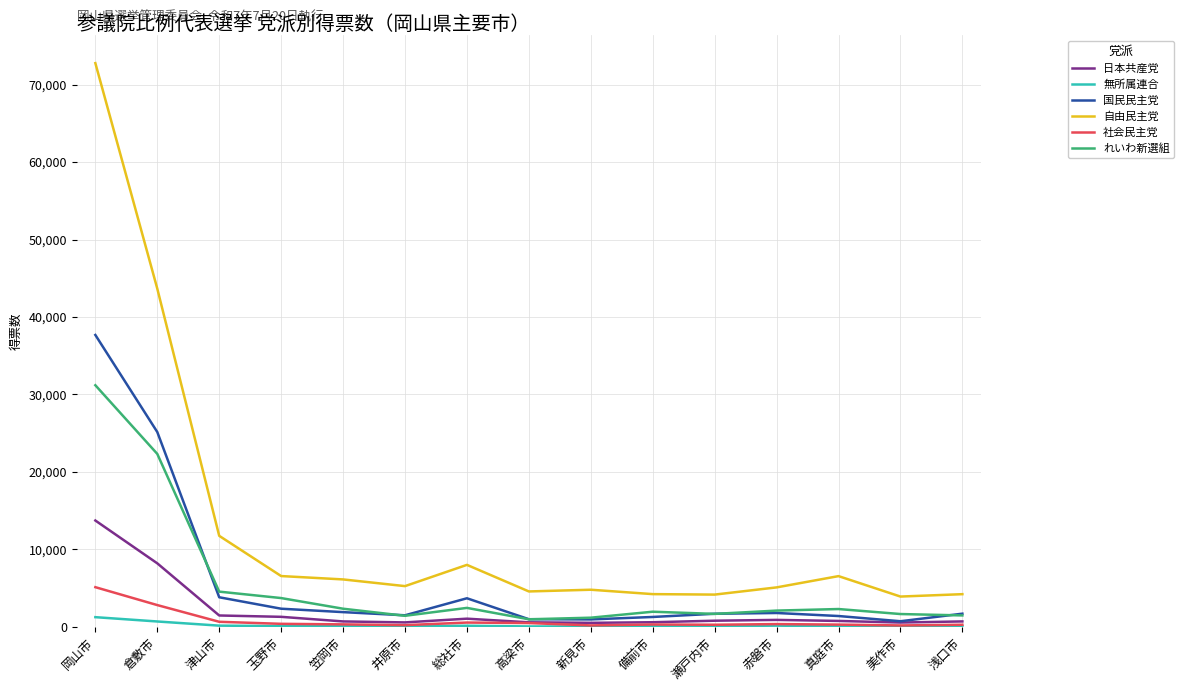

What are all the series names shown in the legend?

日本共産党, 無所属連合, 国民民主党, 自由民主党, 社会民主党, れいわ新選組